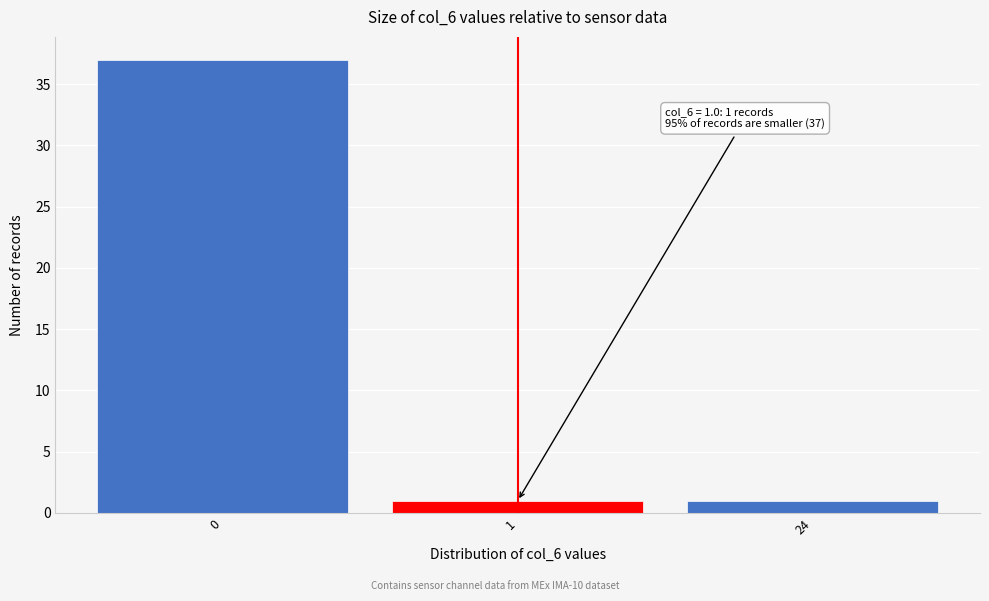

Reading left to right, list all the values displayed in this chart.

0=37	1=1	24=1